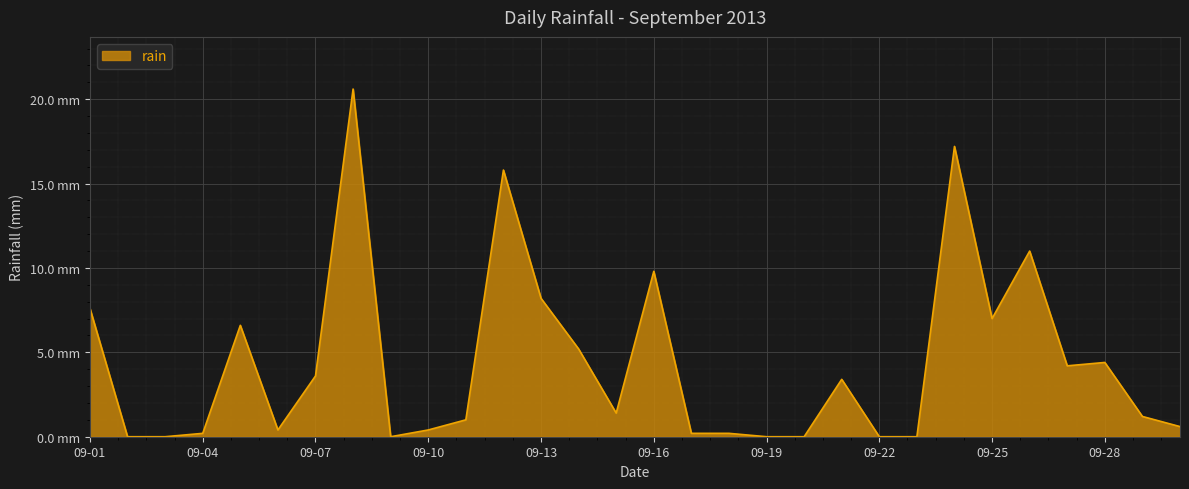

Reading left to right, transcribe all the data shown in this chart.

7.6	0.0	0.0	0.2	6.6	0.4	3.6	20.6	0.0	0.4	1.0	15.8	8.2	5.2	1.4	9.8	0.2	0.2	0.0	0.0	3.4	0.0	0.0	17.2	7.0	11.0	4.2	4.4	1.2	0.6